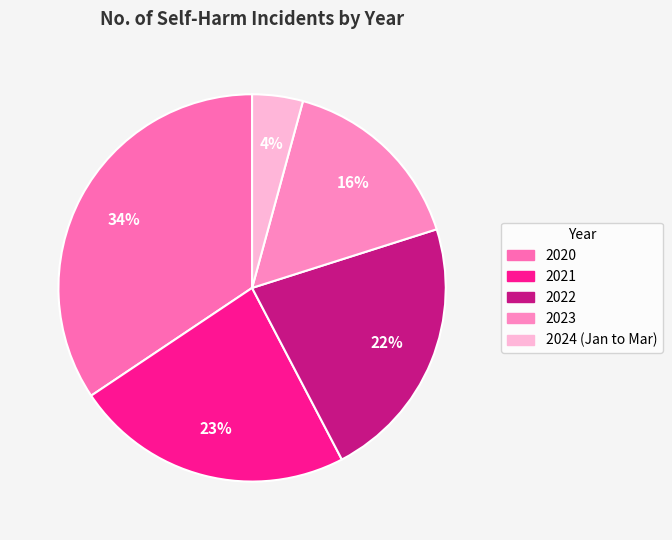

How many slices are in this pie chart?

5